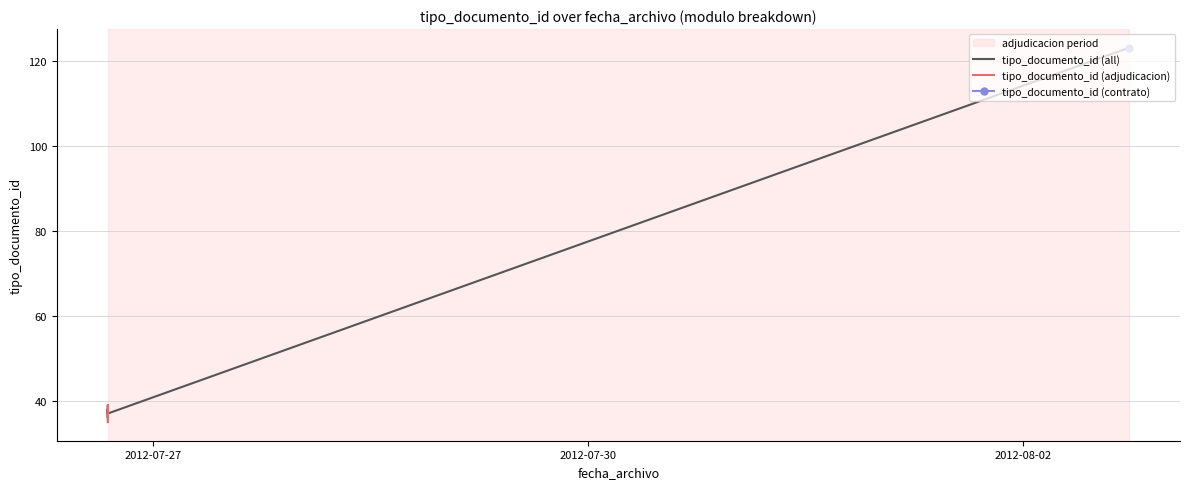

Is it true that the value at 2012-08-02 17:35:36 is 123?

True